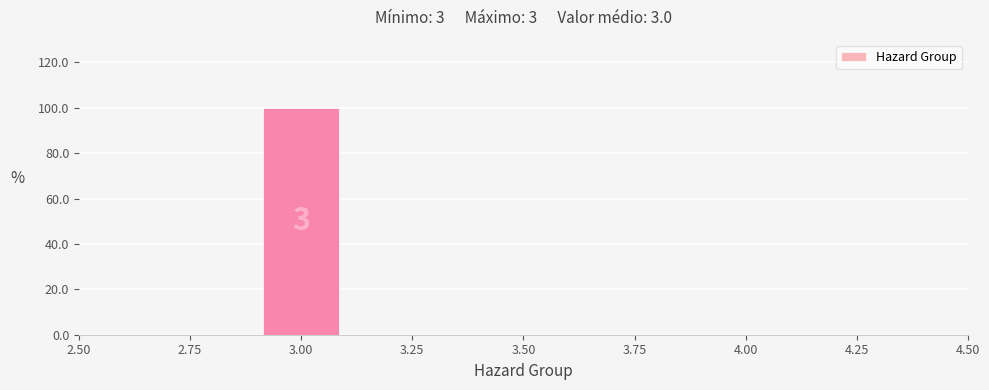

Which range on the x-axis has the tallest bar?

2.9 to 3.1